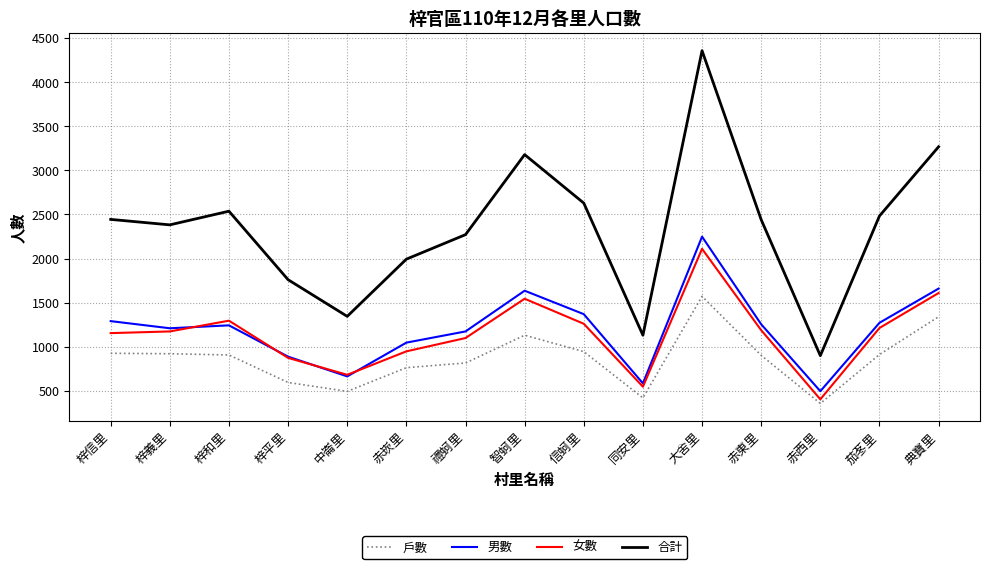

In 戶數, how many points are higher than both neighbors (excluding endpoints)?

2